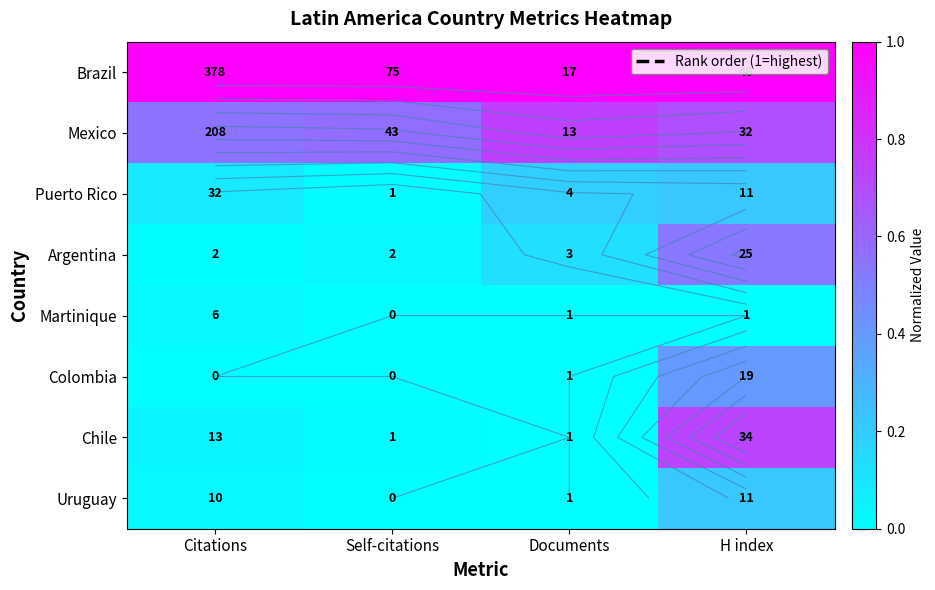

Is the value of Puerto Rico at Self-citations greater than the value of Mexico at Citations?

No